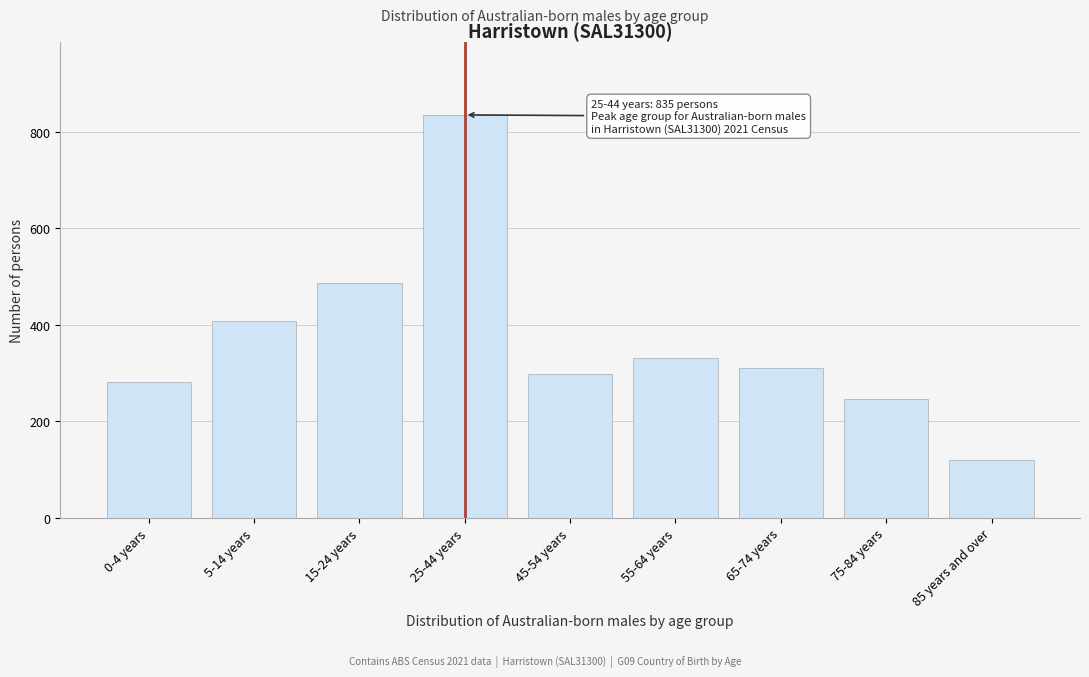

Reading left to right, extract all data points from this chart.

0-4 years=281	5-14 years=407	15-24 years=486	25-44 years=835	45-54 years=299	55-64 years=331	65-74 years=310	75-84 years=246	85 years and over=119